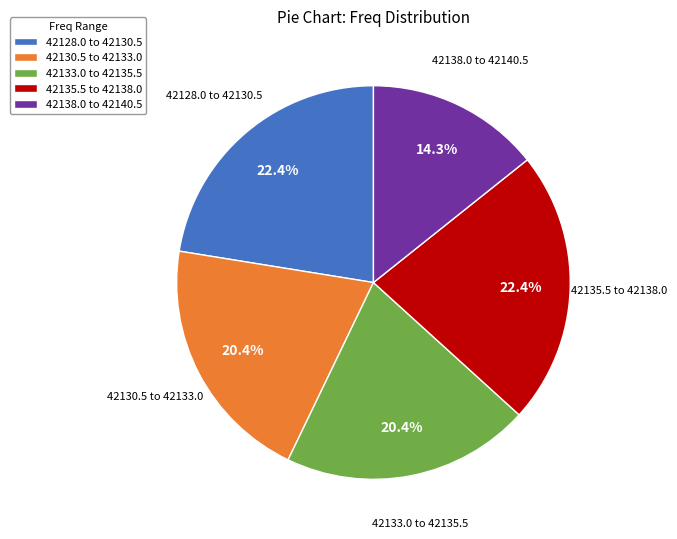

Does 42138.0 to 42140.5 account for over 50% of the chart?

No